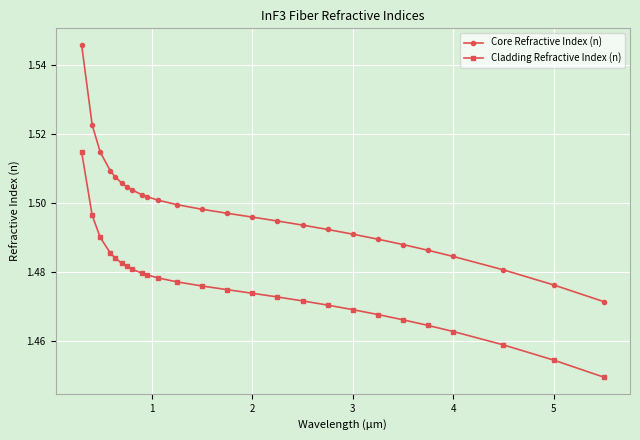

Rank the series by their maximum value, from lowest to highest.

Cladding Refractive Index (n), Core Refractive Index (n)